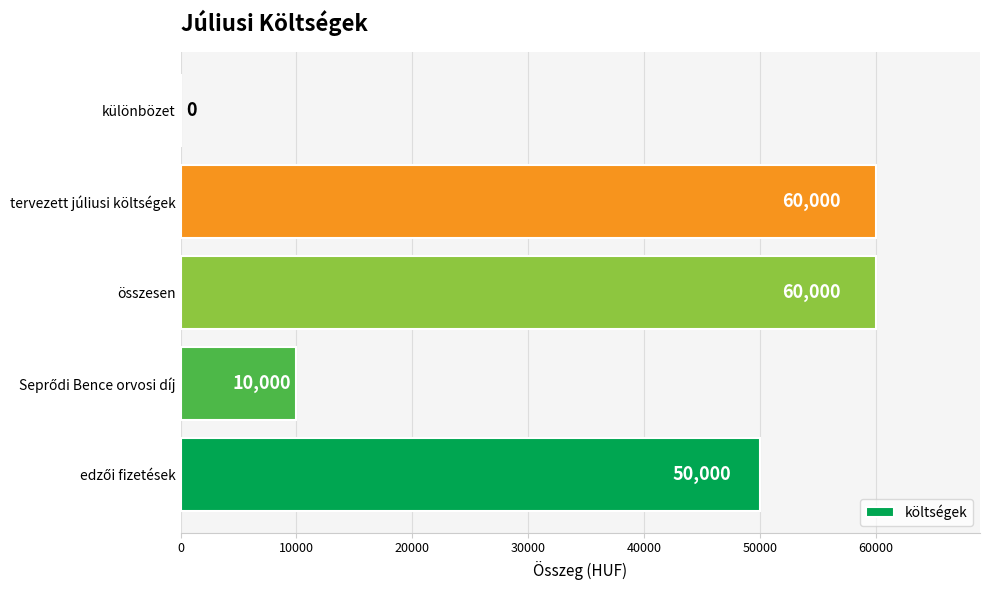

What is the maximum value shown in the chart?

60000